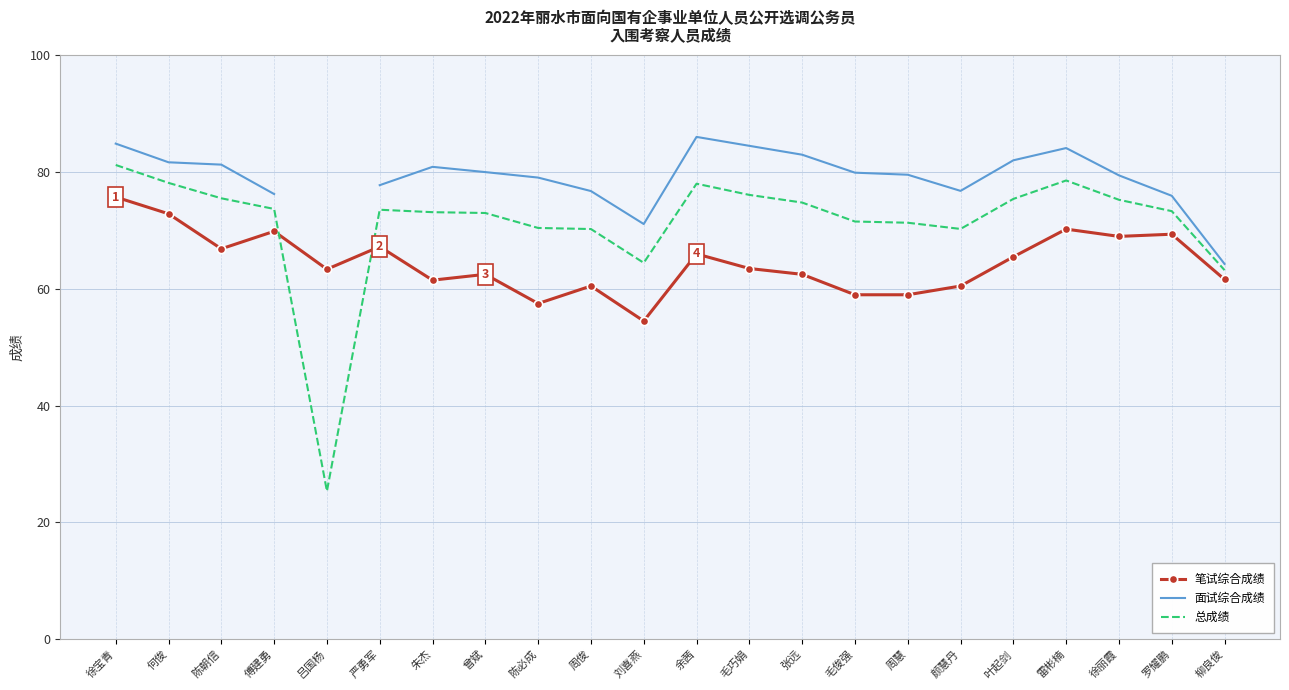

What is the value of the 笔试综合成绩 point at the 22nd from the left?

61.6